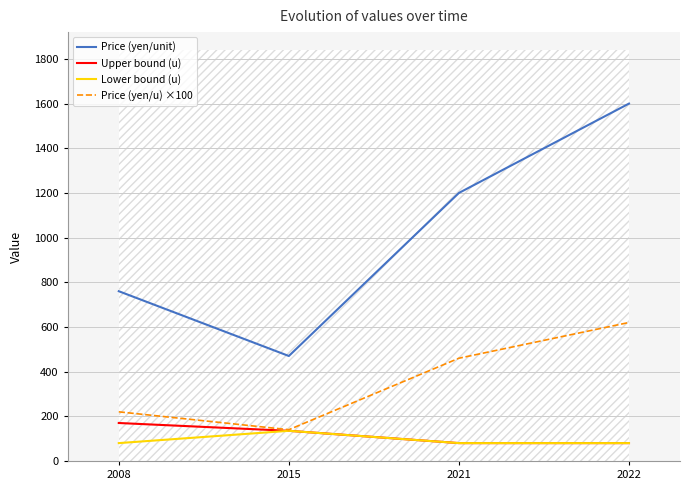

How many lines are shown in the chart?

4